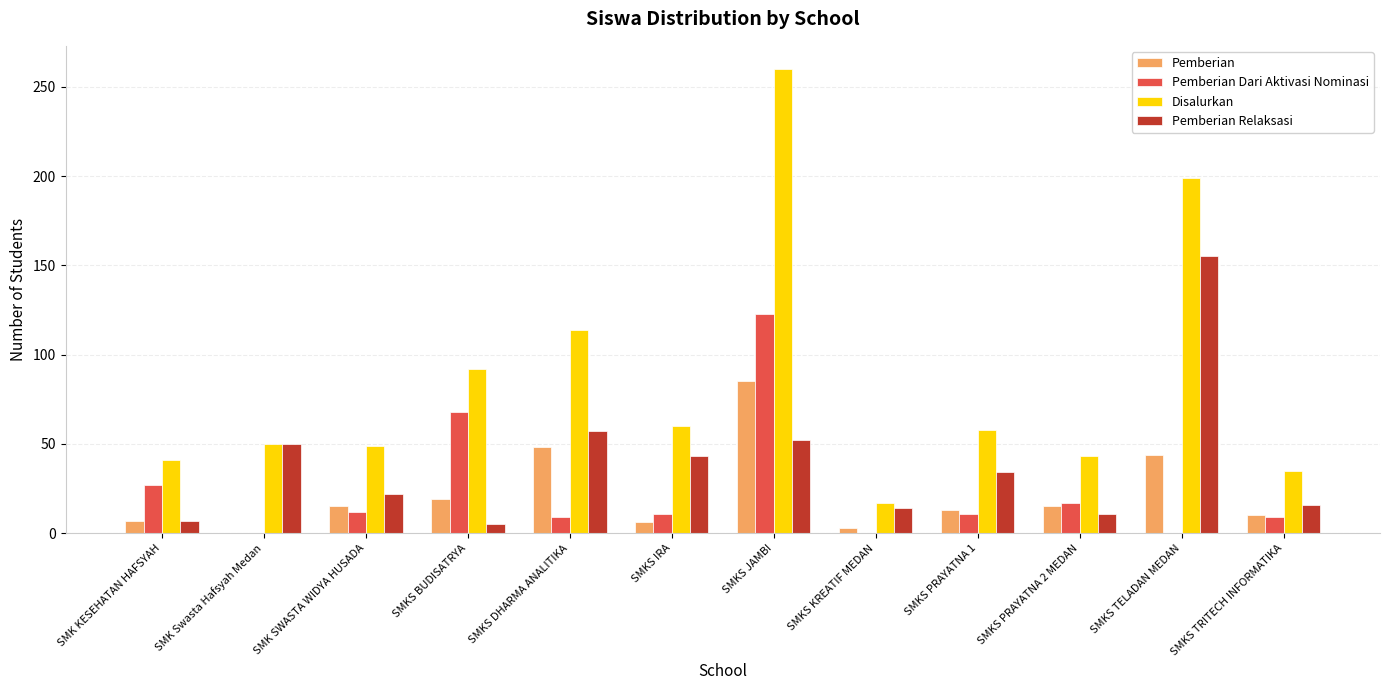

Between SMKS BUDISATRYA and SMKS TRITECH INFORMATIKA, which series saw the biggest shift?

Pemberian Dari Aktivasi Nominasi